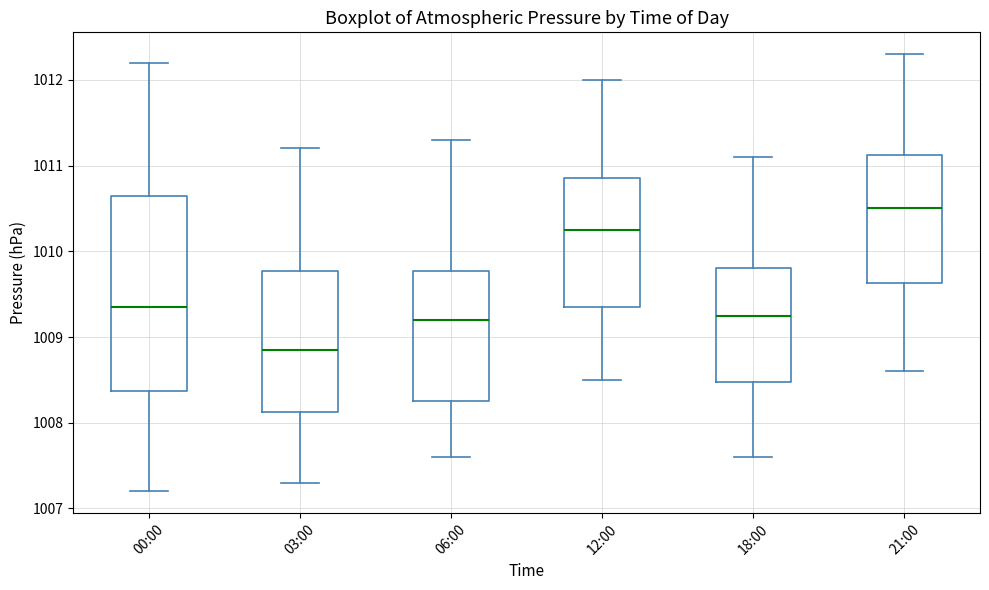

Which box's median line is the lowest?

03:00